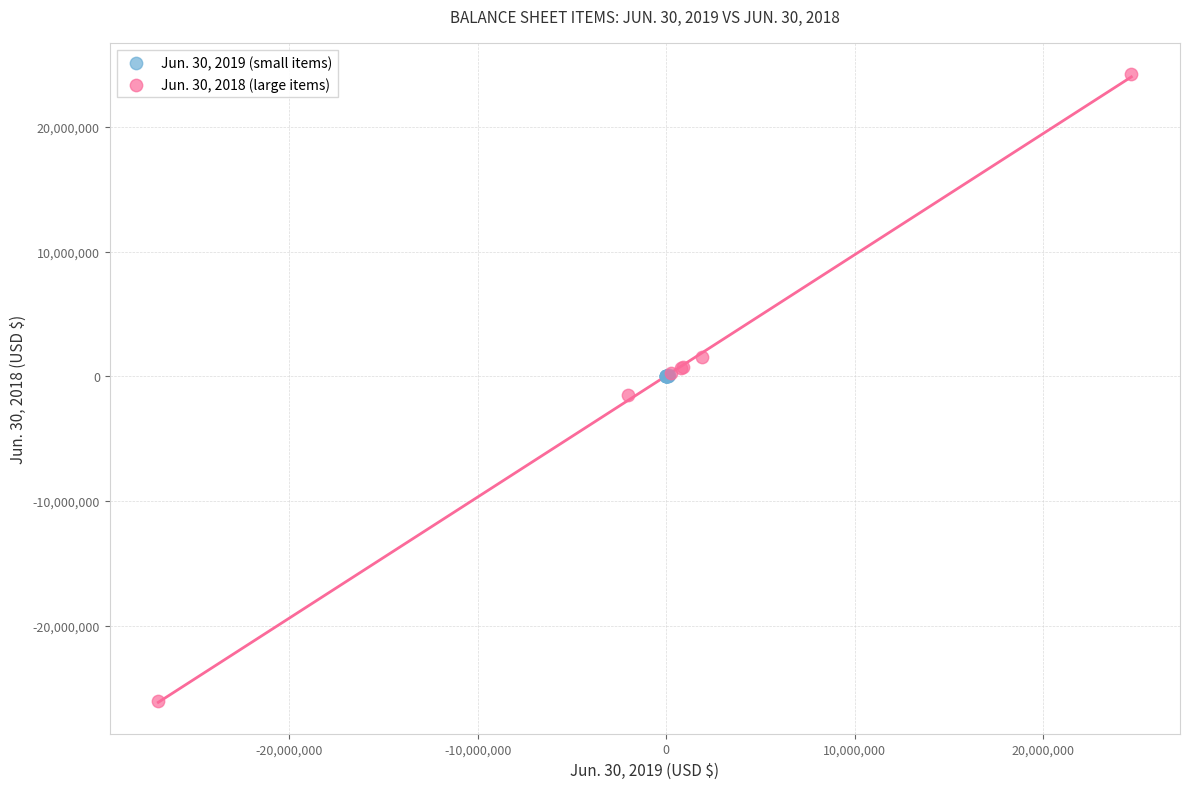

Which series contains the highest Y value?

Jun. 30, 2018 (large items)